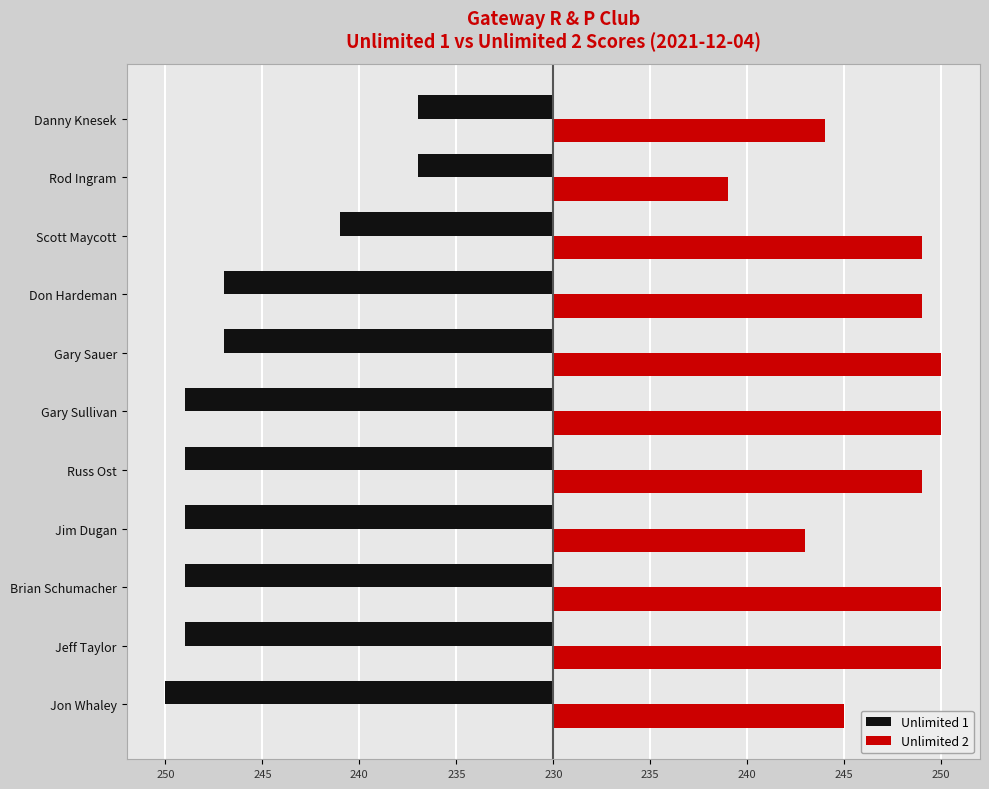

What are all the series names shown in the legend?

Unlimited 1, Unlimited 2